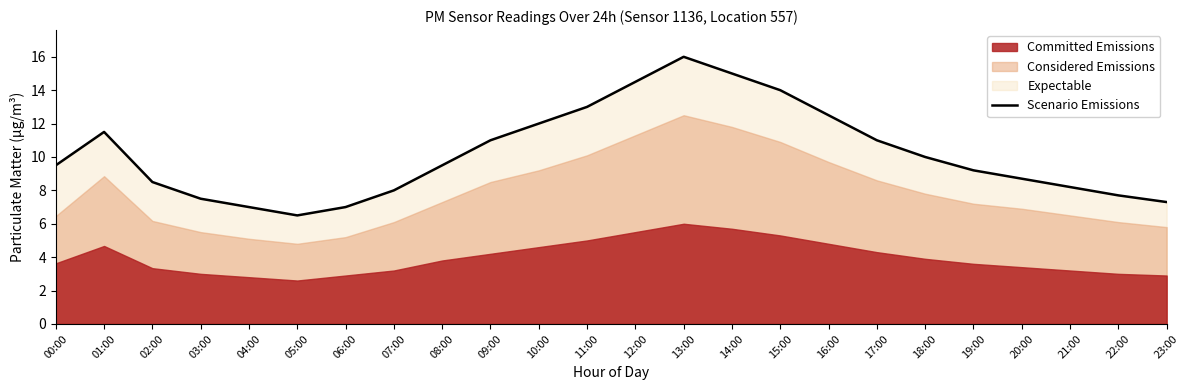

What is the label of the 19th point from the left?

18:00